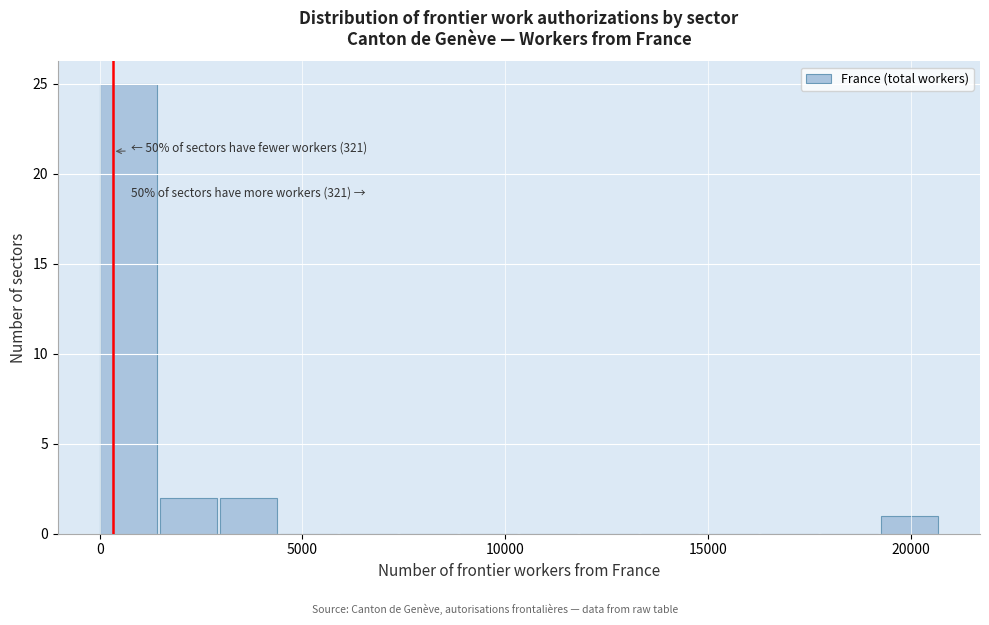

Read against the x-axis, roughly where is the centre of the tallest bar?

500